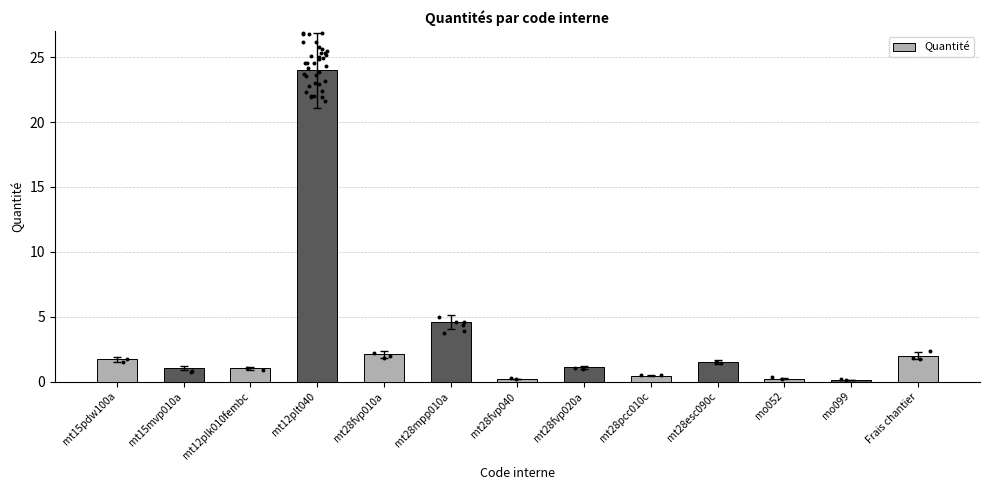

Approximately how many times larger is the value at mt28mpp010a compared to mt12plk010fembc?

4.5